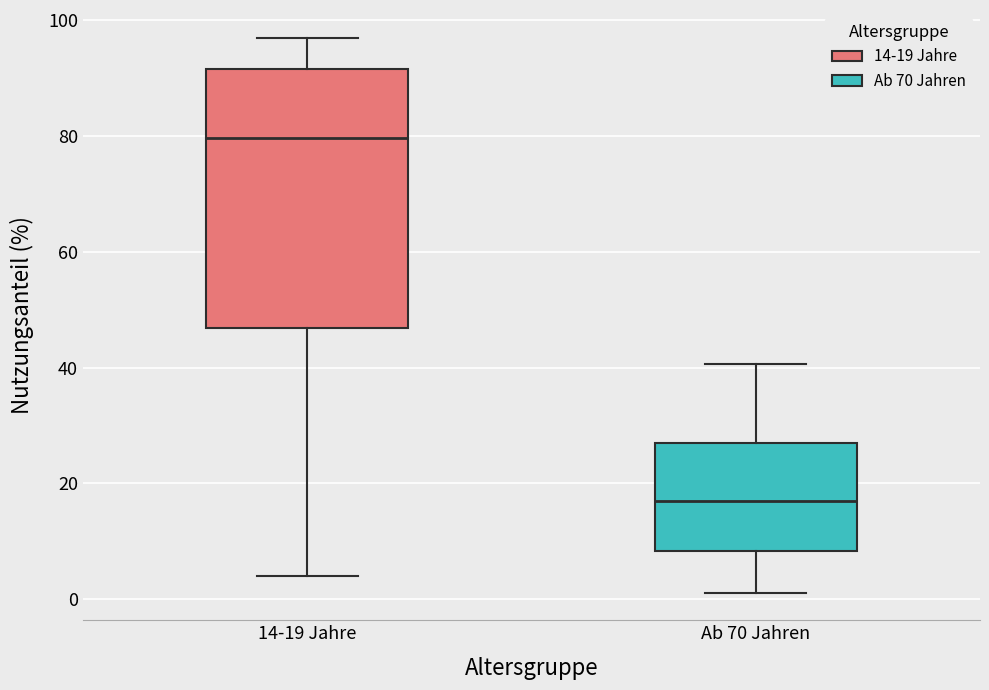

Where does the upper whisker of the box for 14-19 Jahre end on the y-axis? The values are not printed on the chart, so give them approximately, as read against the axis.

98